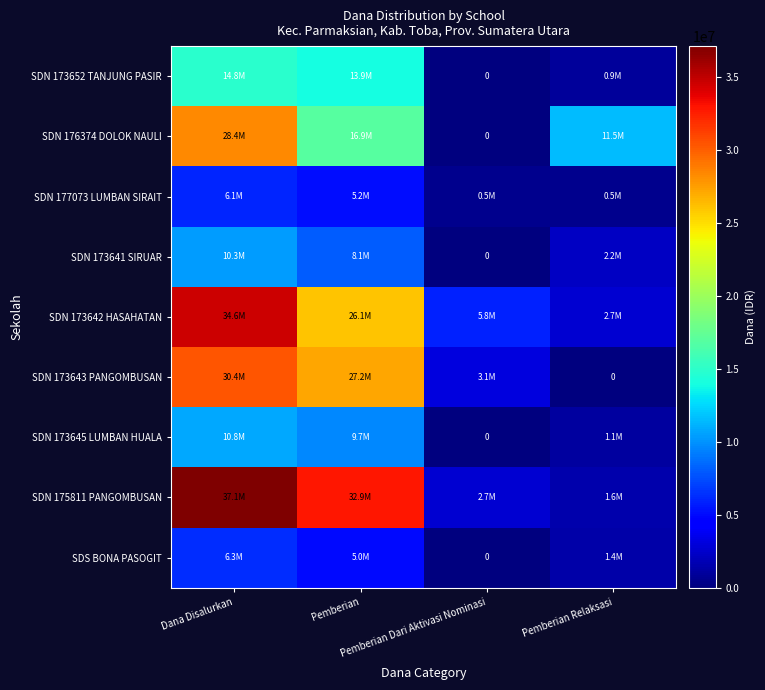

True or false: SDN 173645 LUMBAN HUALA has a value of 1912914 at Pemberian Relaksasi.

False